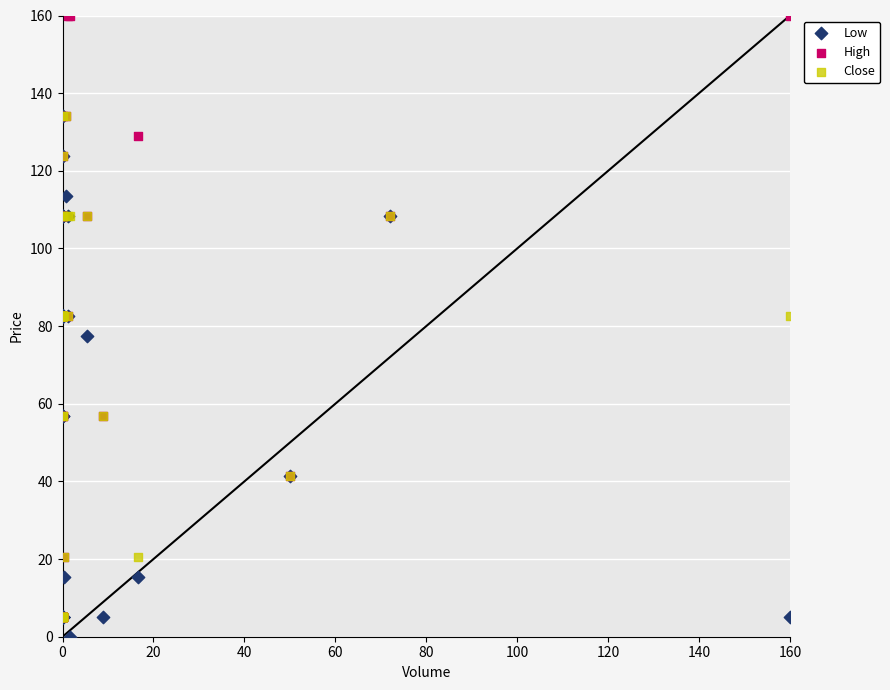

In the Close series, what Y value is closest to 69?

56.8